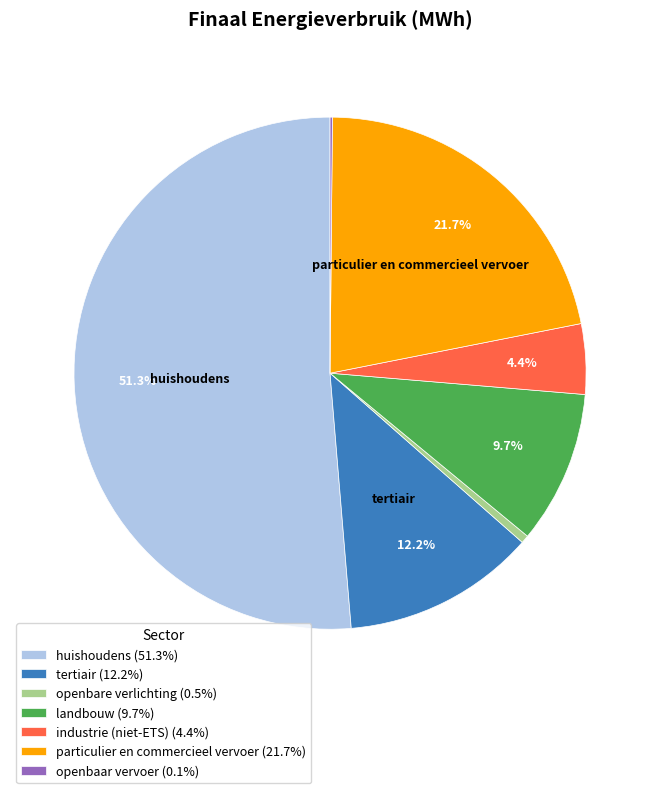

Approximately how many times larger is the value at landbouw (9.7%) compared to industrie (niet-ETS) (4.4%)?

2.2